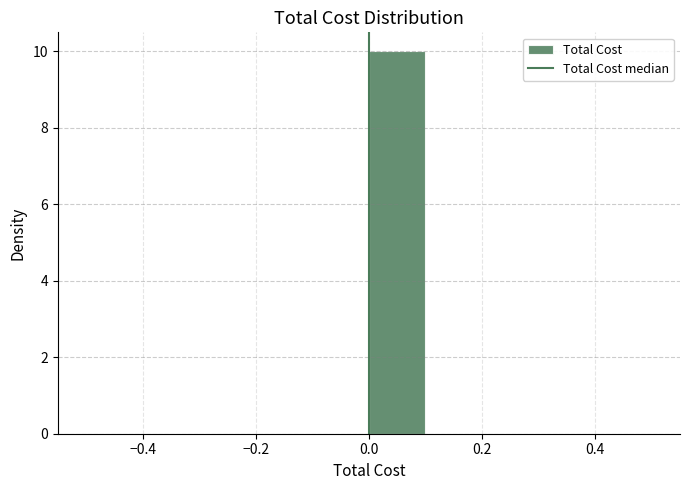

Over which range of the x-axis is the bar tallest?

0.0 to 0.1